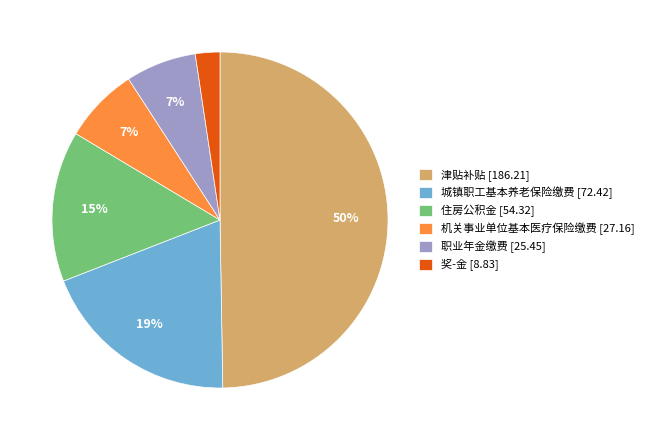

What is the largest slice in the pie chart?

津贴补贴